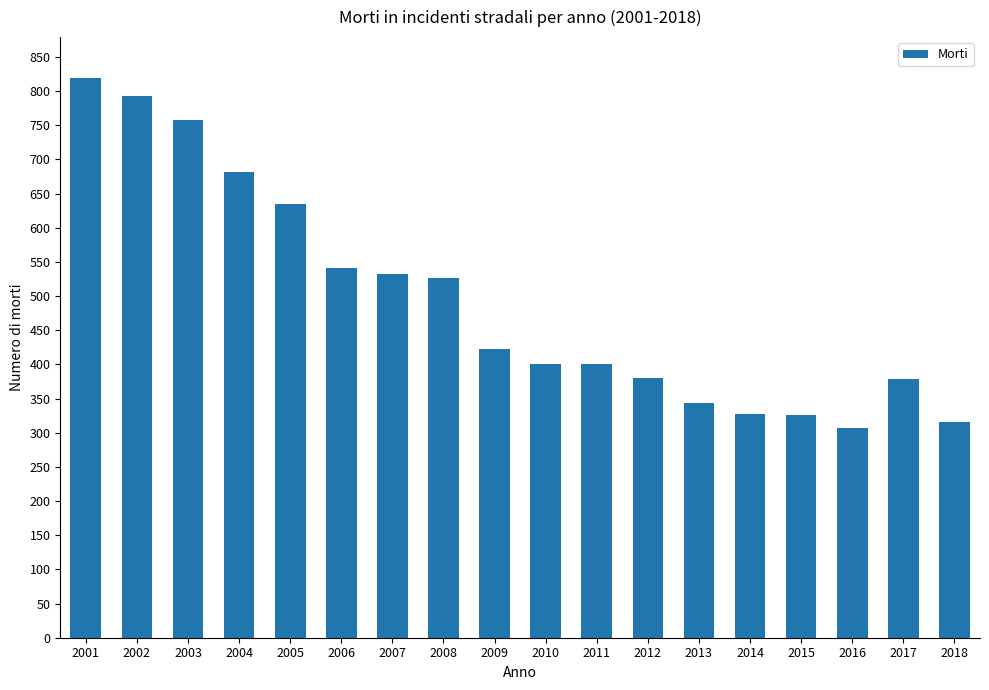

True or false: the data shows 96 at 2017.

False